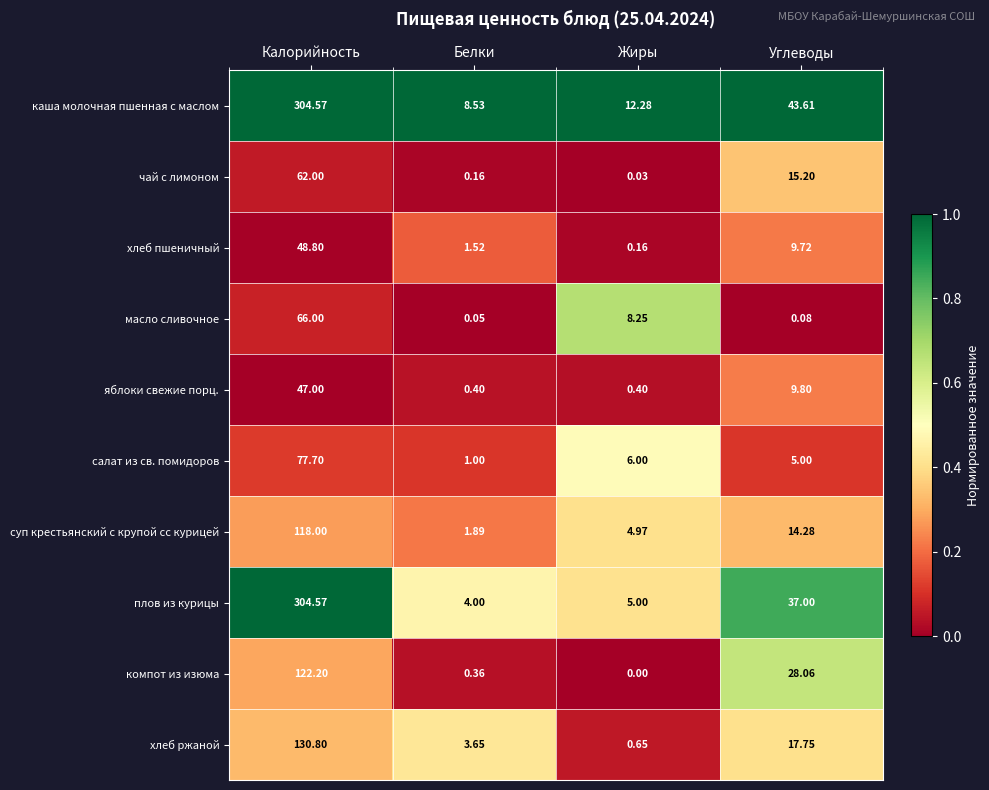

What is the total value across all series at Углеводы?

180.5